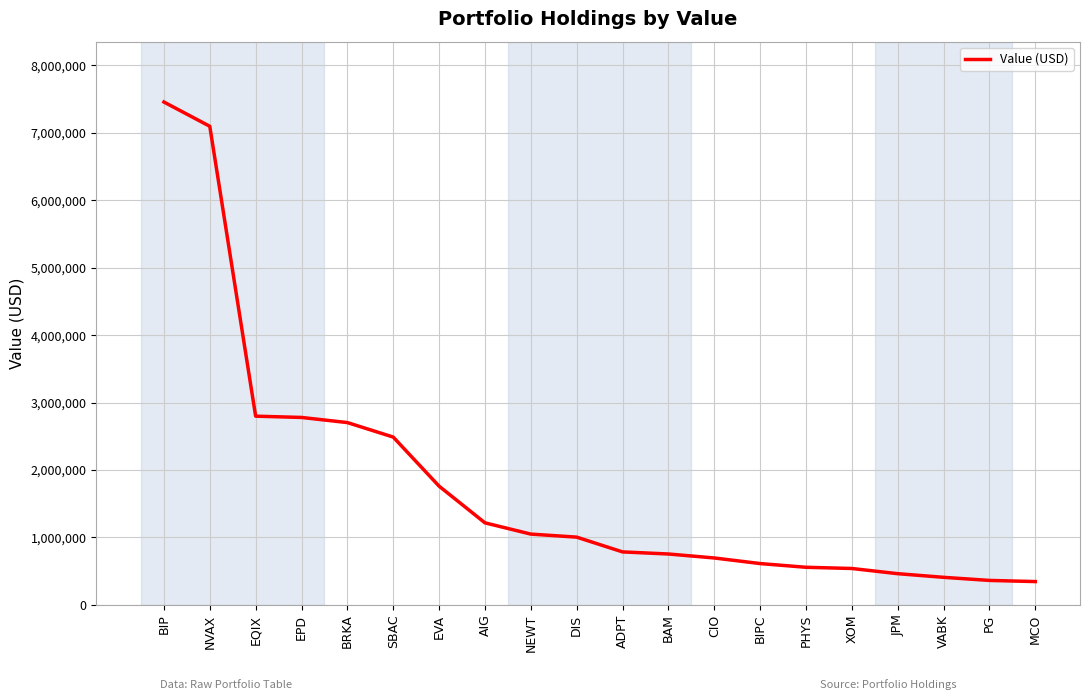

What is the approximate value at AIG, to the nearest 10?

1217000